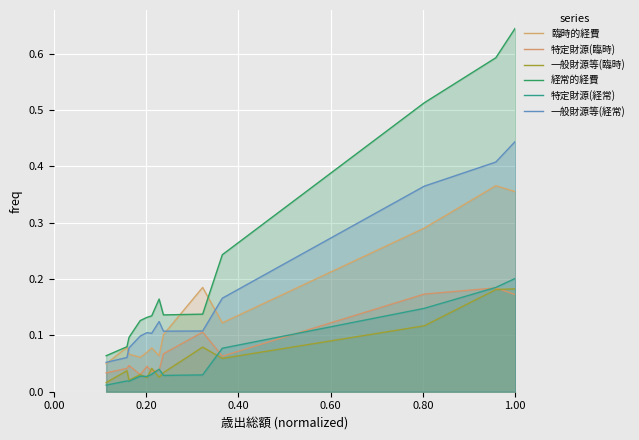

How many 一般財源等(経常) values are between 0 and 1?

13